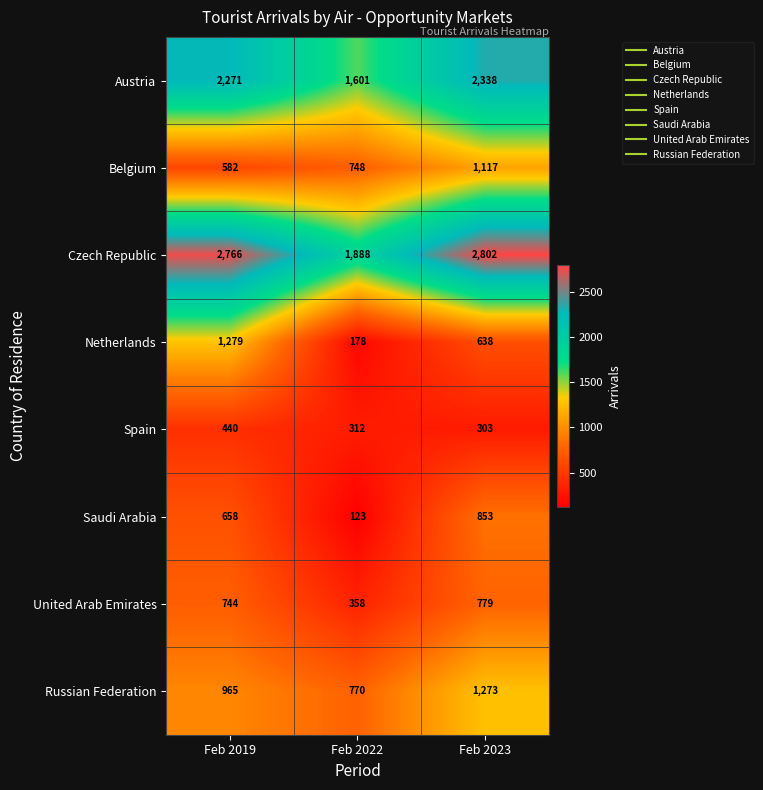

Is it true that Saudi Arabia equals 853 at Feb 2023?

True